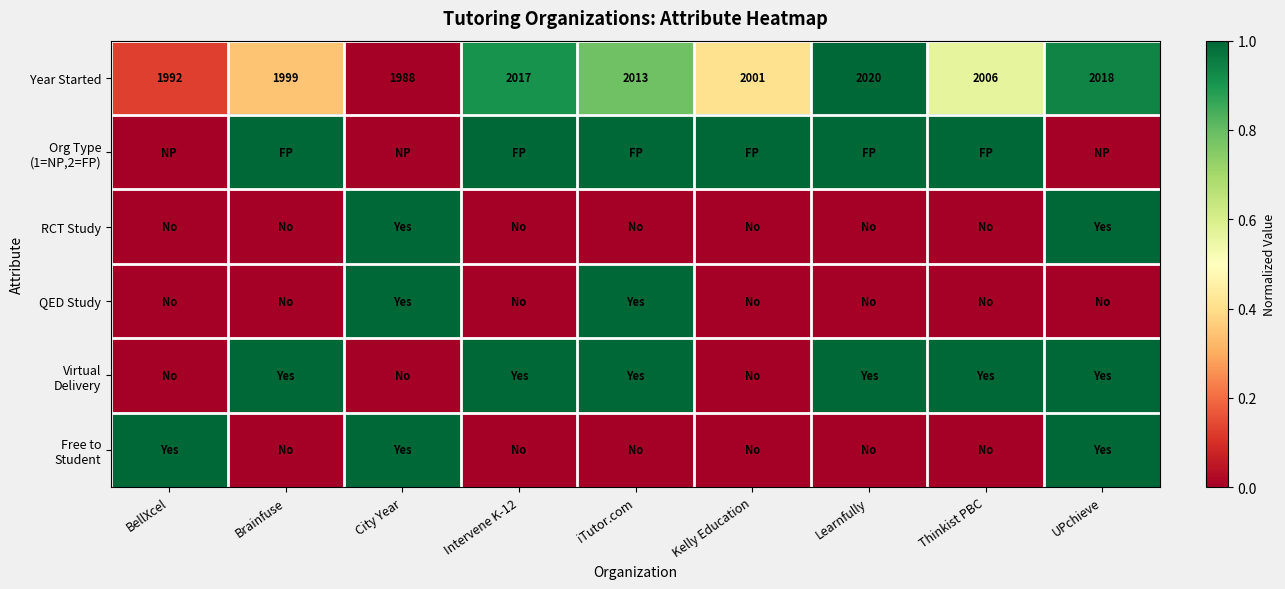

At which category is the sum across all series the highest?

UPchieve